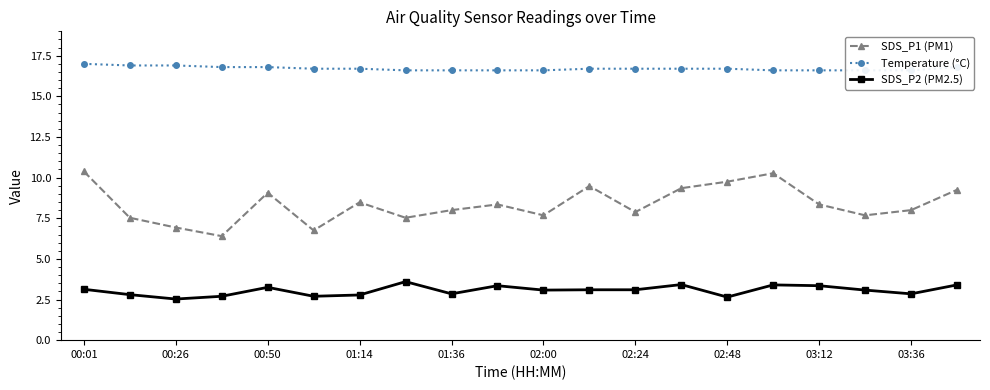

What is the lowest value of the SDS_P1 (PM1) series?

6.4